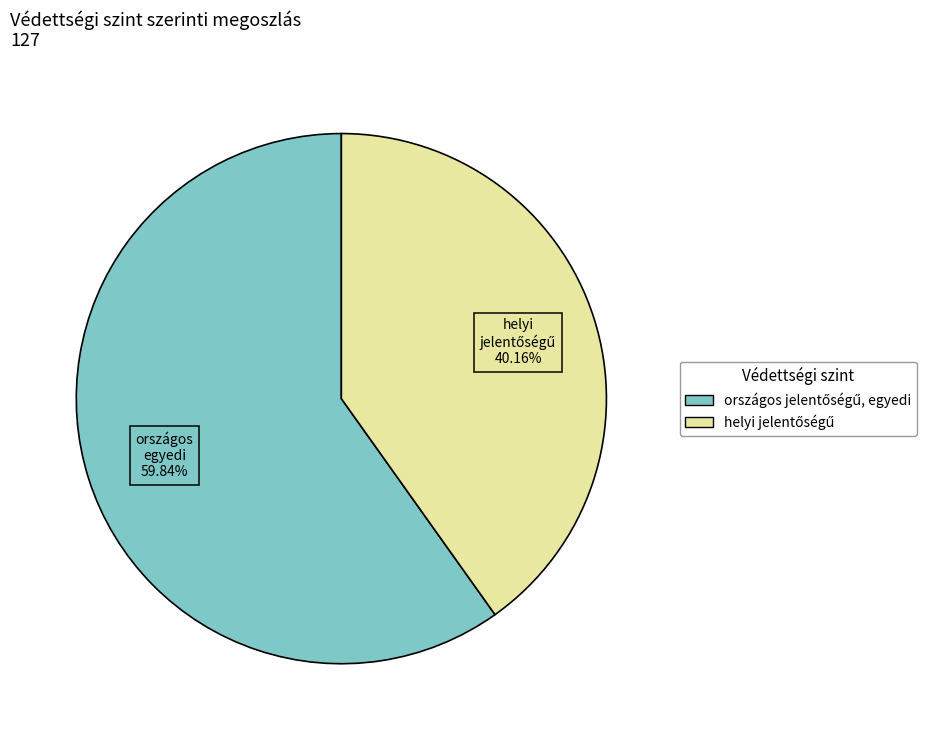

Is there any slice that represents more than half of the pie?

Yes